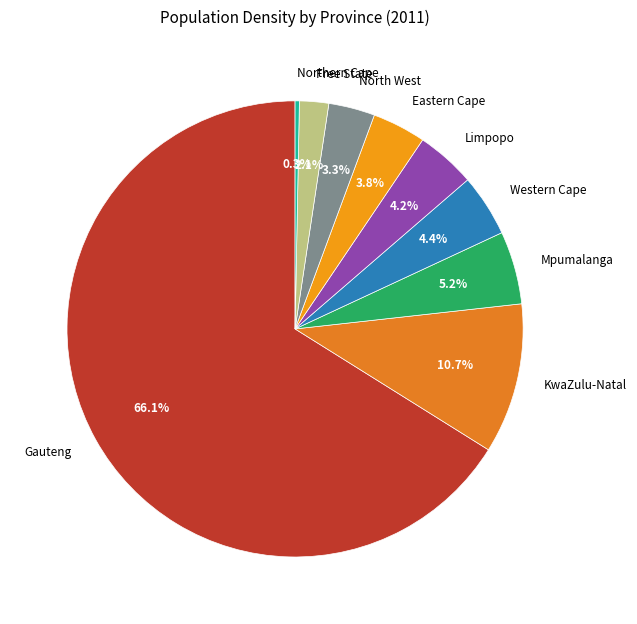

Is it true that KwaZulu-Natal is 1% of the pie?

False